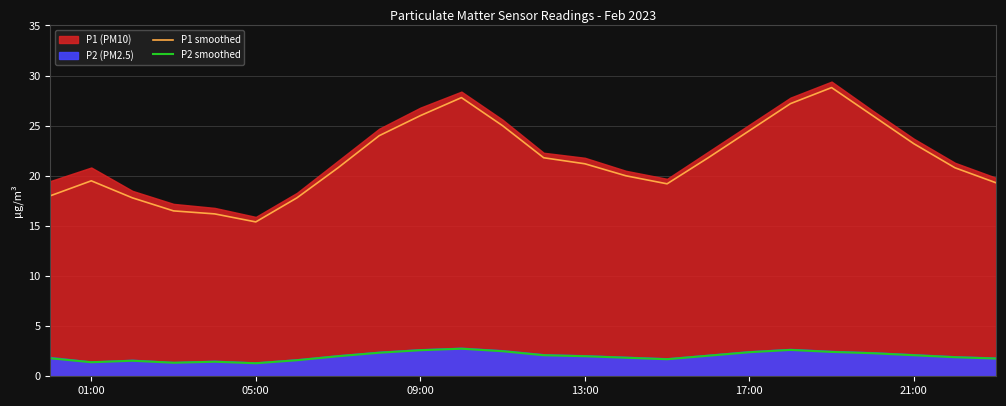

True or false: P1 smoothed and P2 smoothed cross at least once.

False